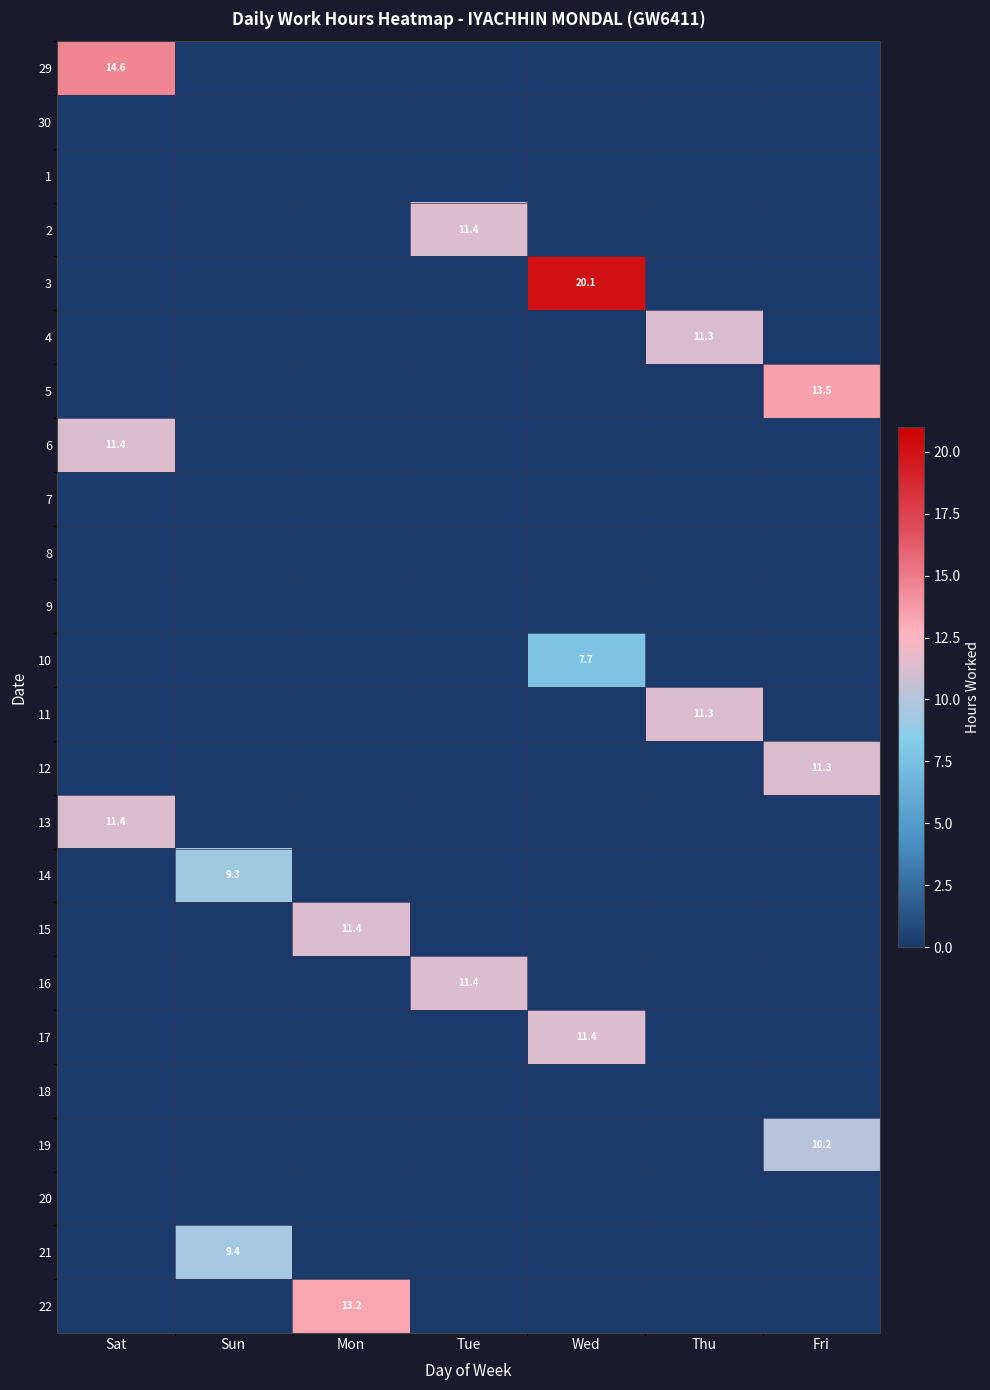

Is it true that 2 equals 11.4 at Tue?

True